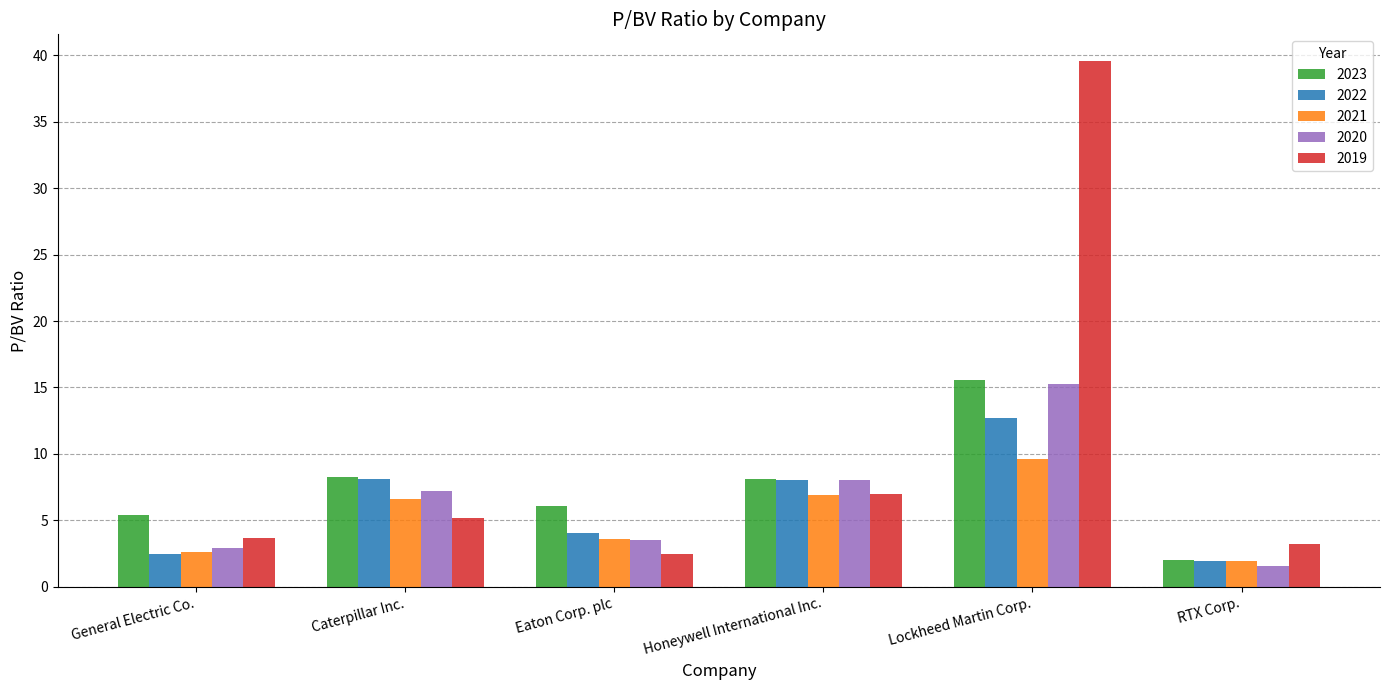

Which series has the largest total across all categories?

2019